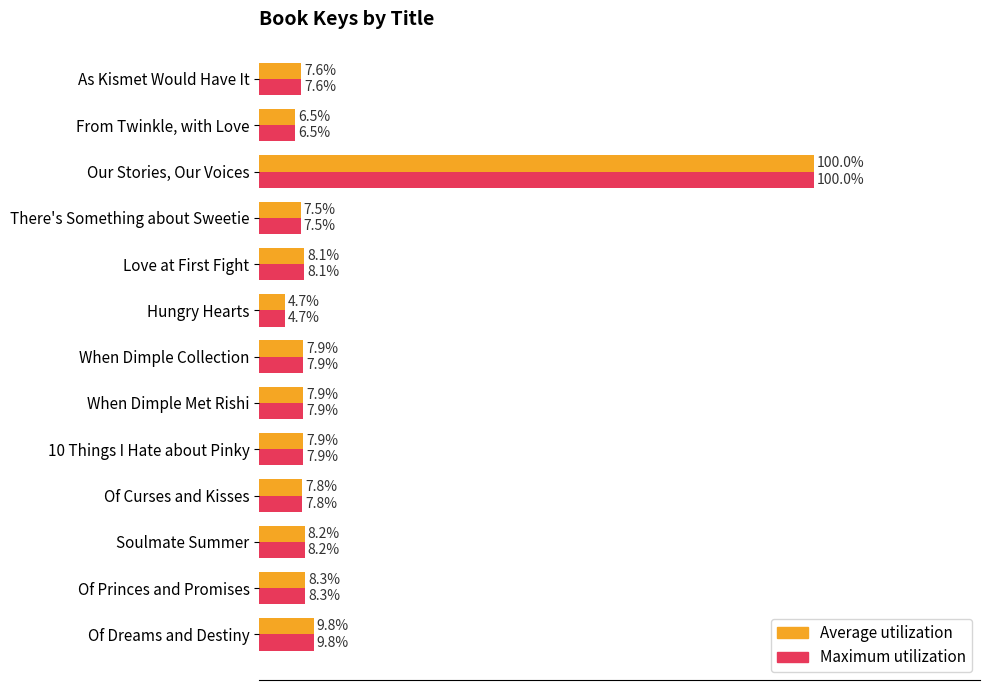

Which category has the highest value across all series?

Our Stories, Our Voices